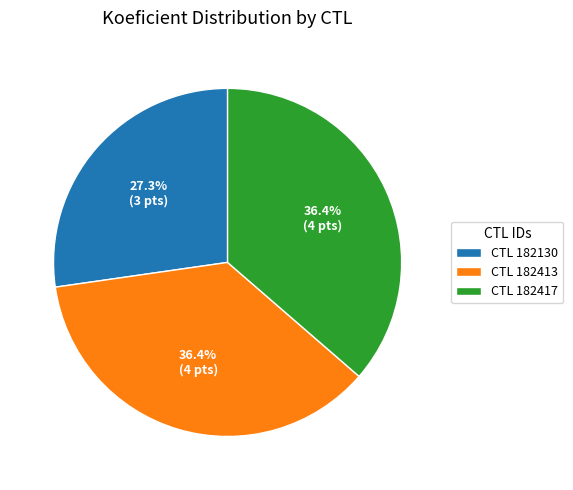

Is there a majority slice in this chart?

No